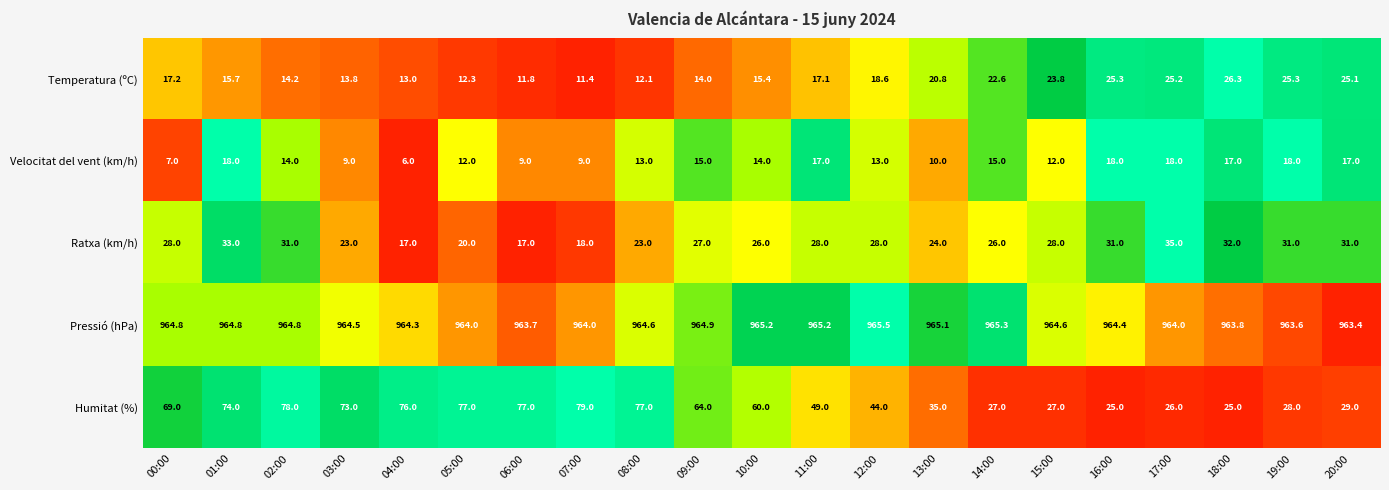

The Velocitat del vent (km/h) series shows 30.2 at 17:00. True or false?

False